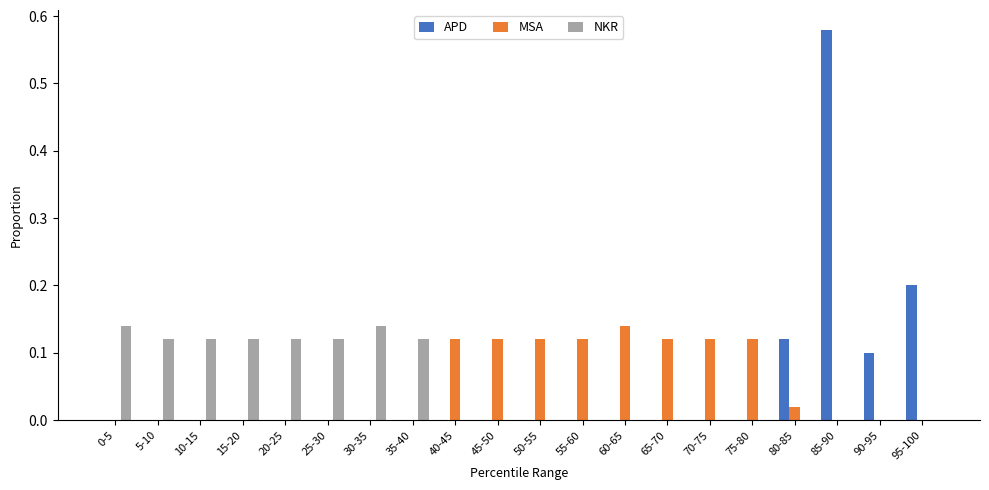

At which category is the sum across all series the highest?

85-90